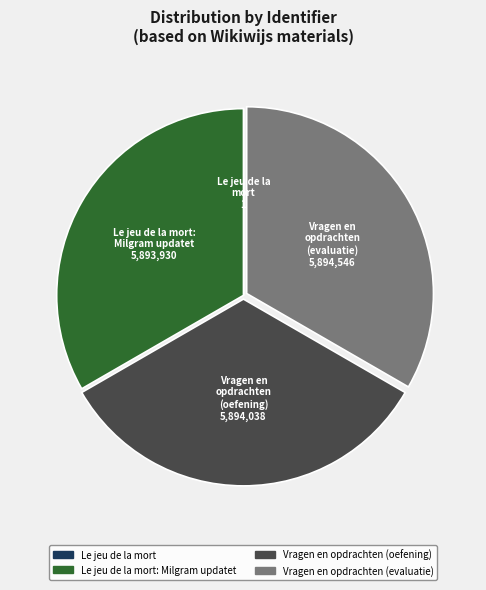

Is there any slice that represents more than half of the pie?

No